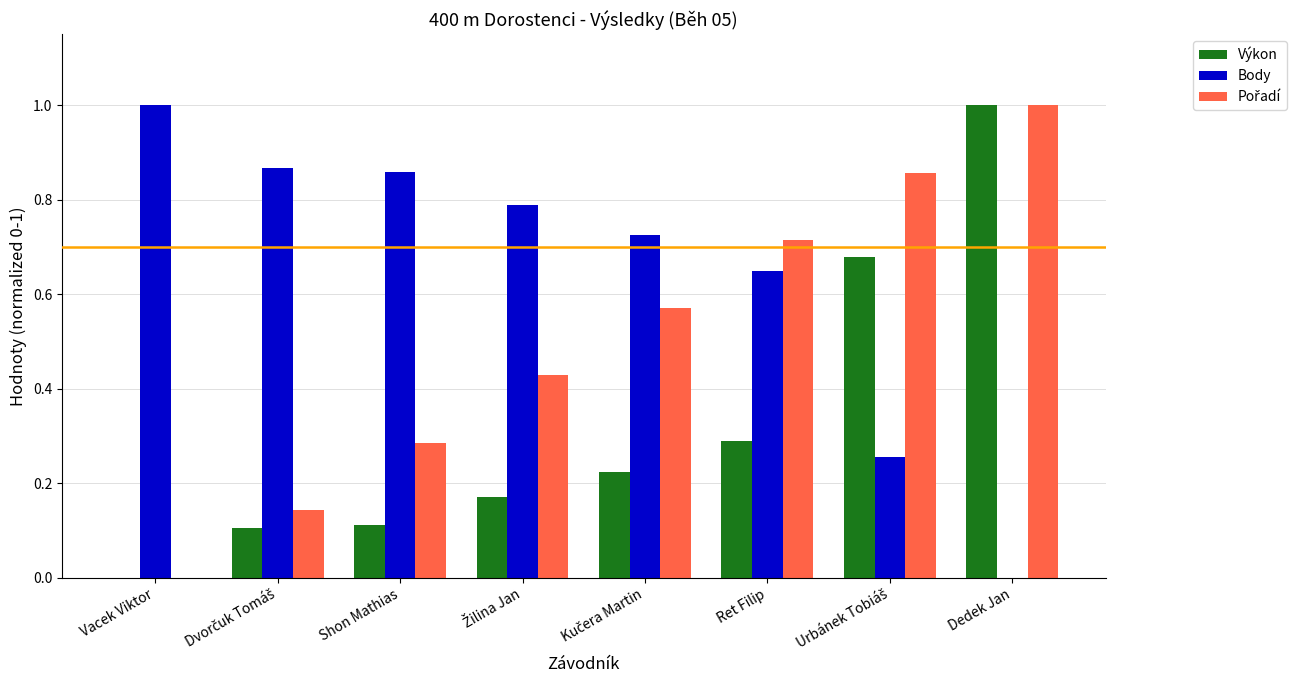

The value of Body at Dedek Jan is 0.0. True or false?

True